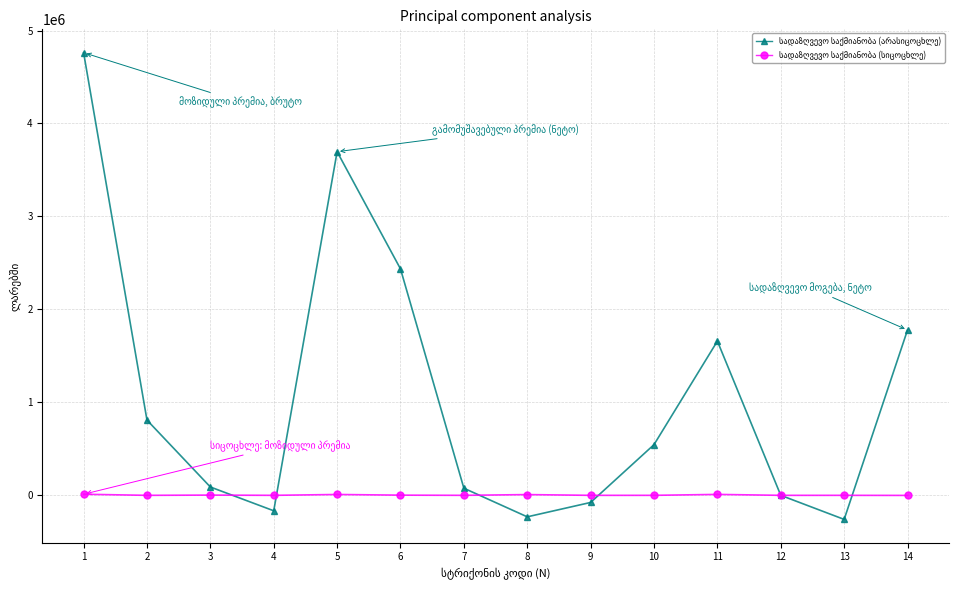

What is the spread (max minus min) of values at 2?

809446.6